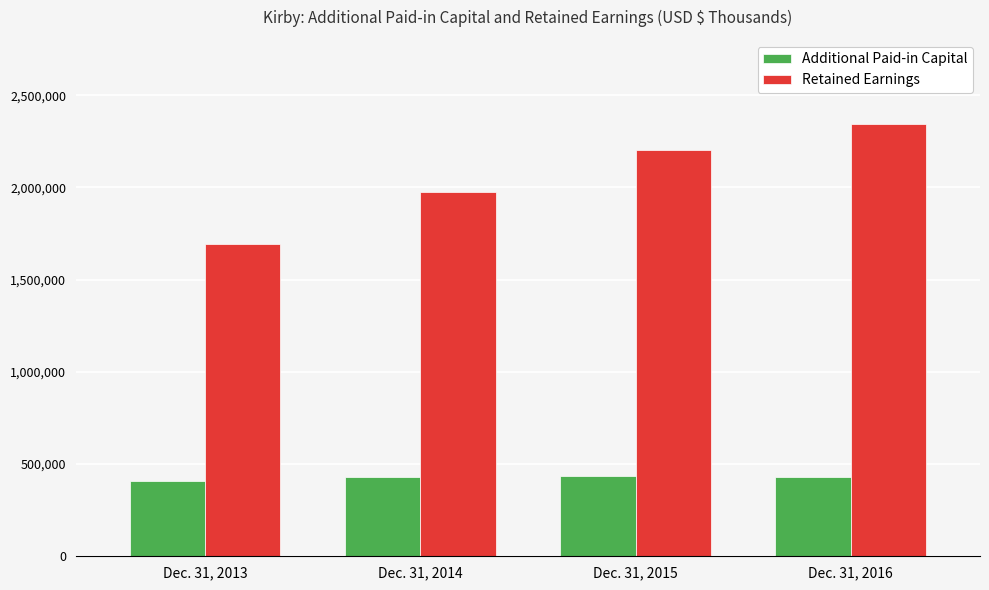

What is the value of the Retained Earnings bar at the 1st from the left?

1692140